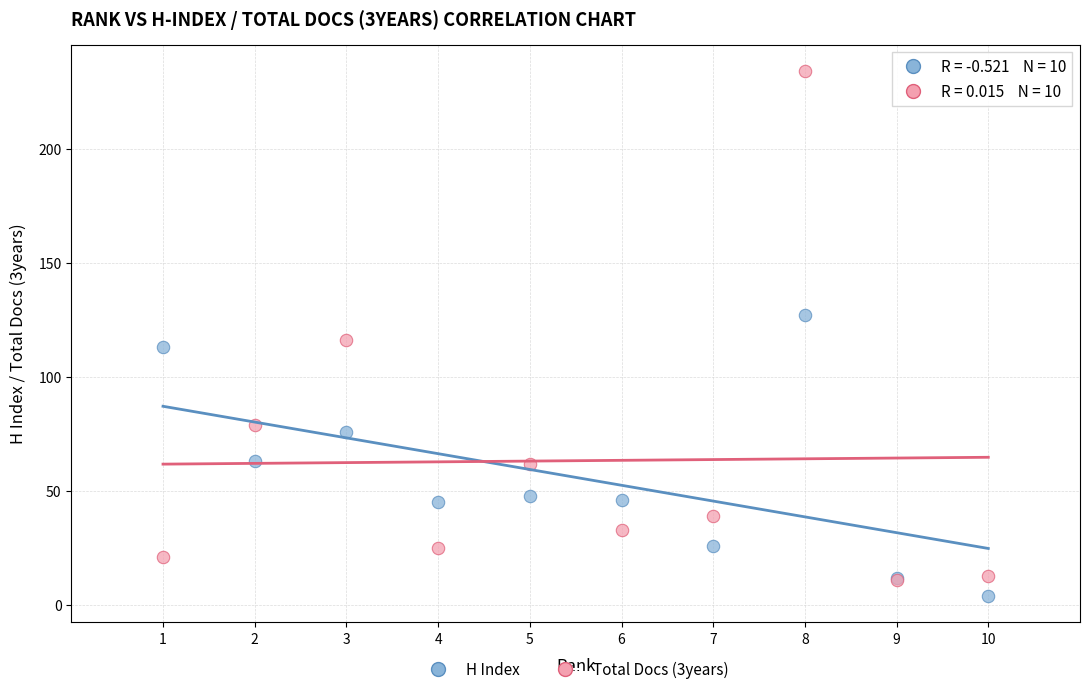

Which series reaches the minimum Y coordinate?

H Index